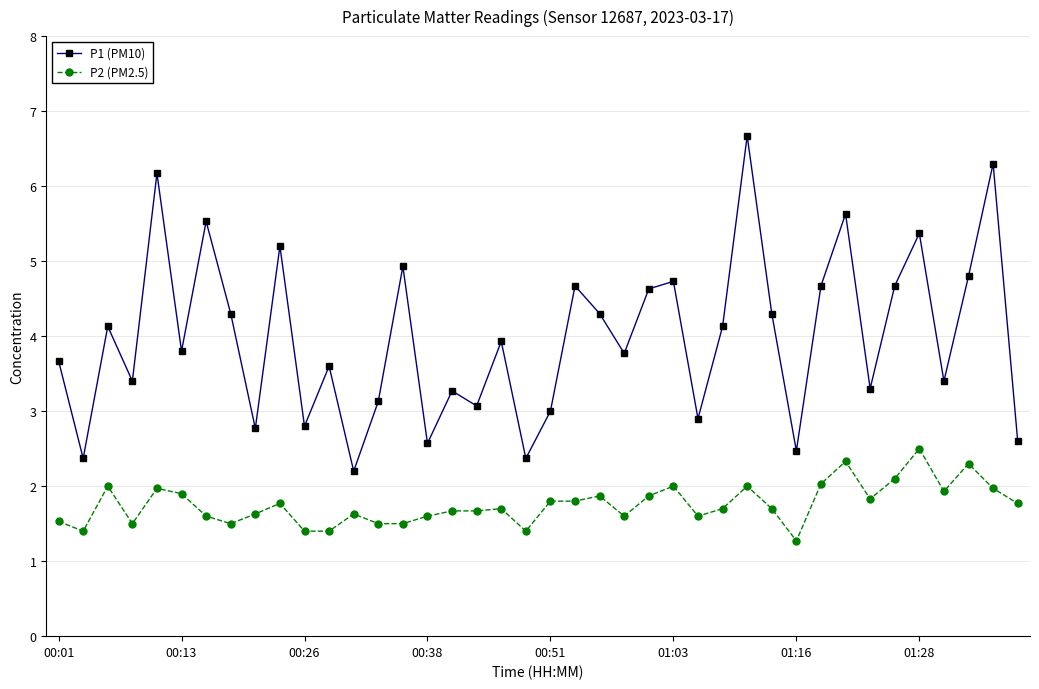

What is the difference between the maximum and minimum values in the P2 (PM2.5) series?

1.2